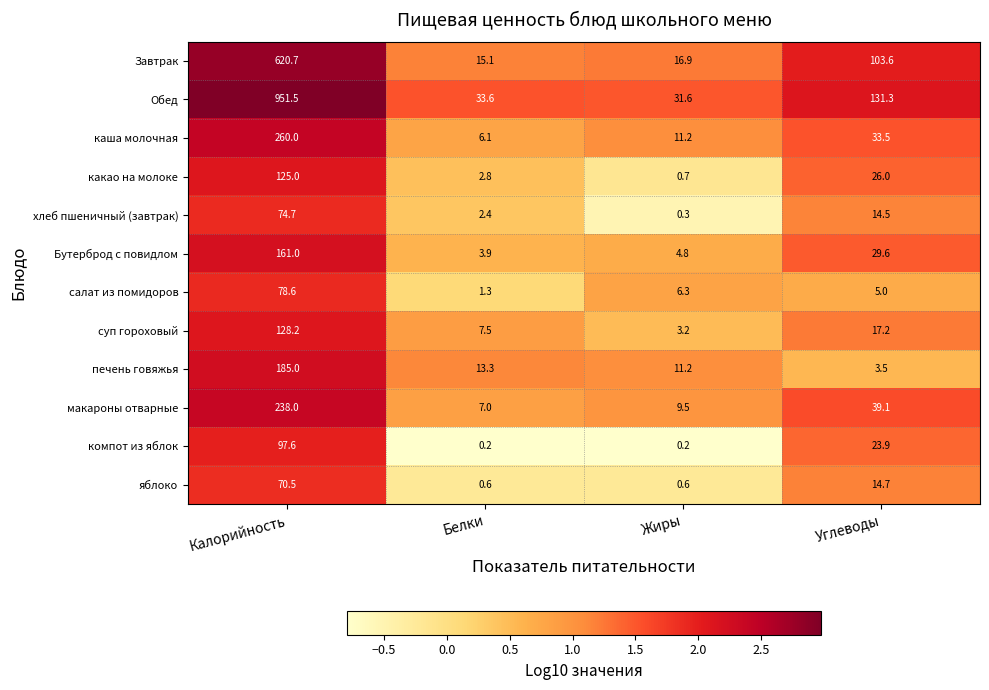

What is the difference between the maximum and minimum values in the суп гороховый series?

125.0